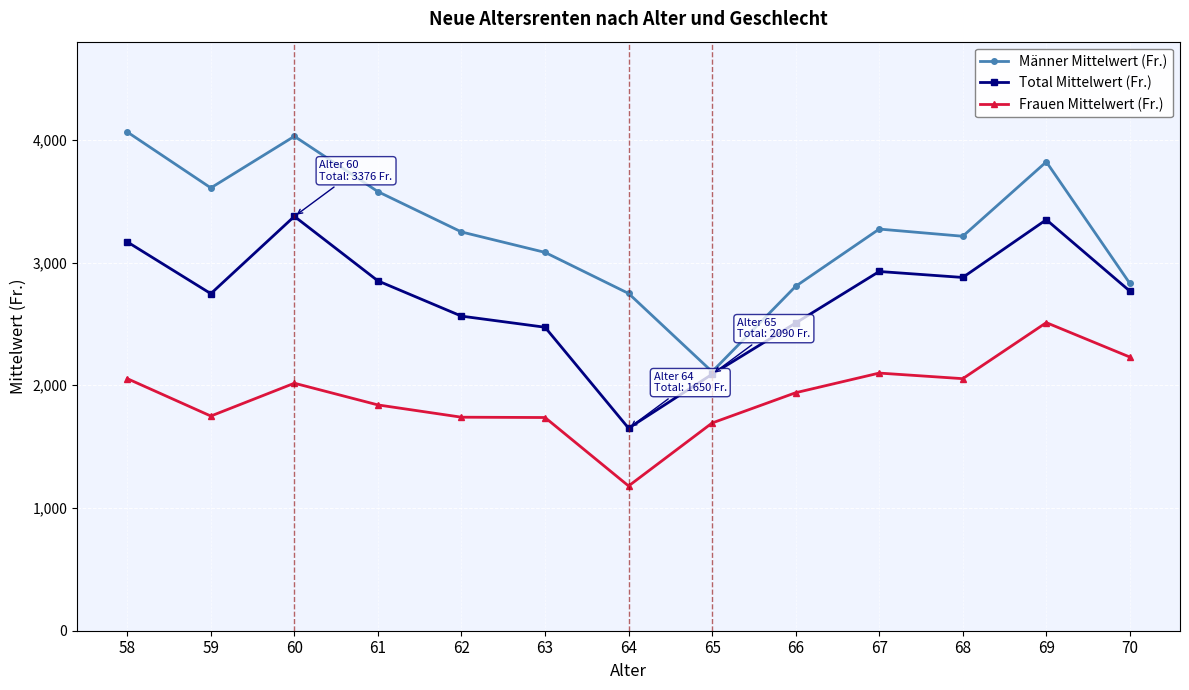

Is it true that Total Mittelwert (Fr.) equals 3376.5 at 60?

True